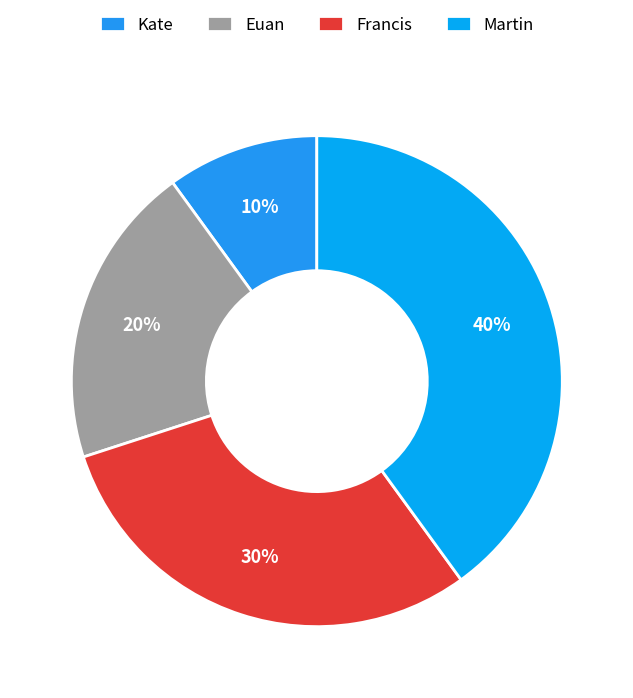

What is the smallest slice in the pie chart?

Kate